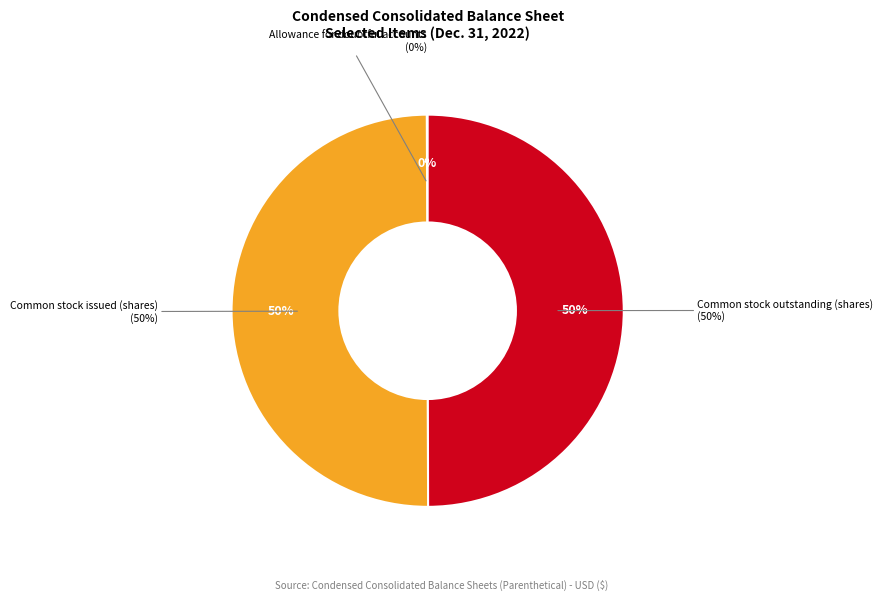

True or false: Allowance for doubtful accounts accounts for 0% of the total.

True